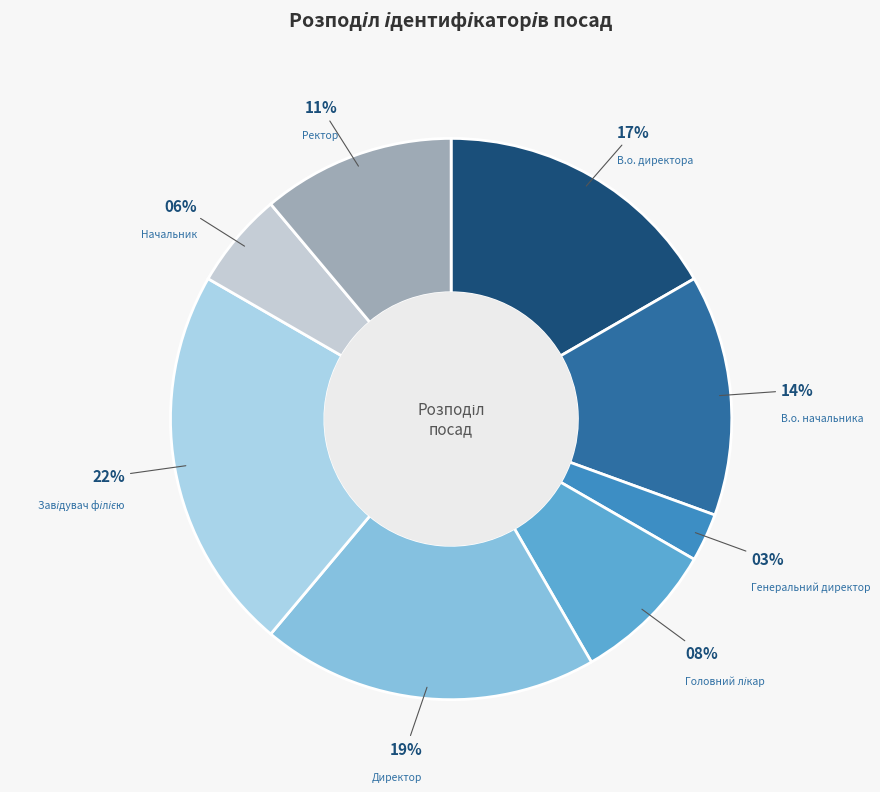

Rank the categories by value from lowest to highest.

Генеральний директор, Начальник, Головний лікар, Ректор, В.о. начальника, В.о. директора, Директор, Завідувач філією